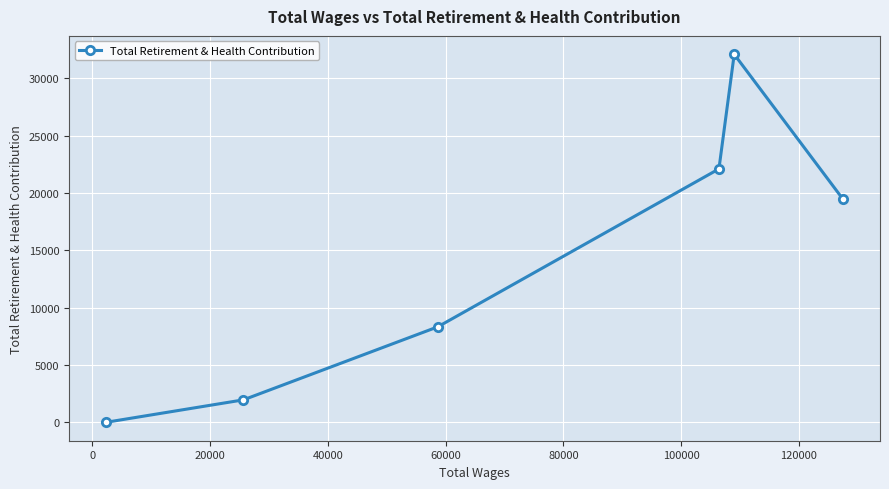

True or false: the data has more than 2 interior local peaks.

False